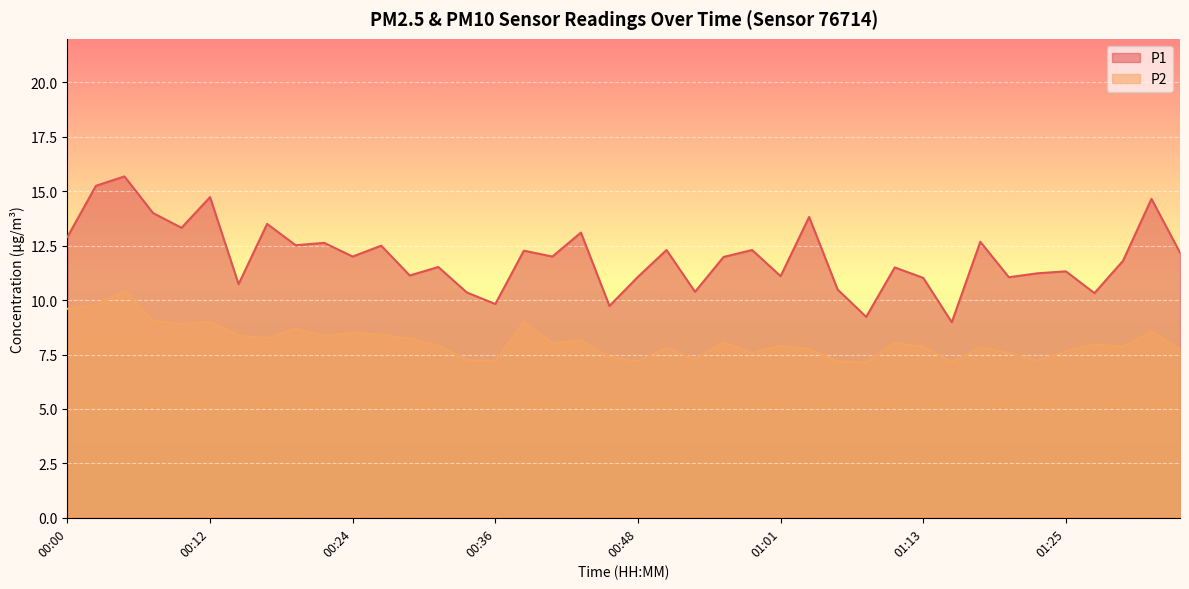

At which category is the sum across all series the highest?

00:05